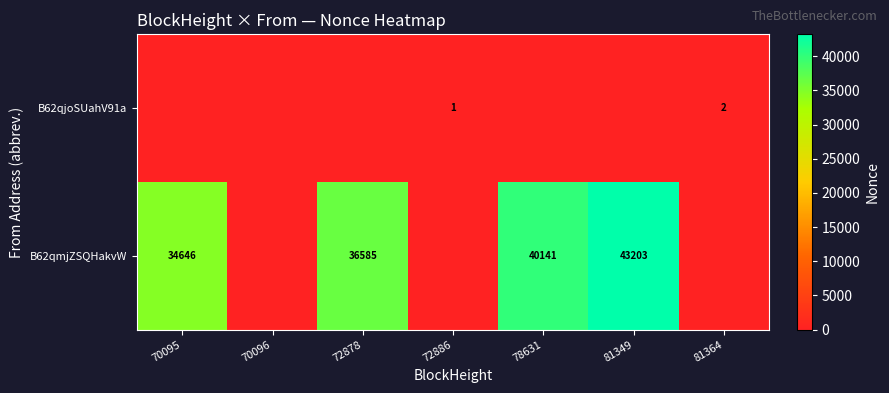

Is it true that B62qmjZSQHakvW equals 43203 at 81349?

True